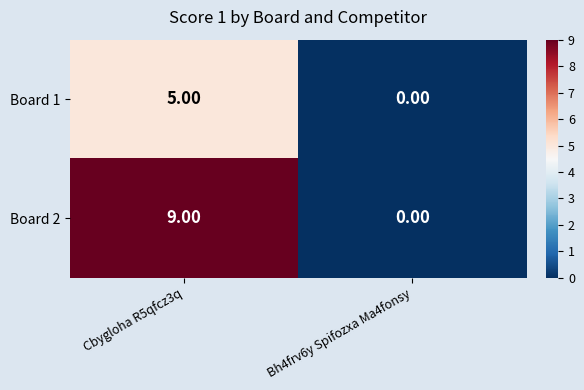

At which category is the sum across all series the highest?

Cbygloha R5qfcz3q